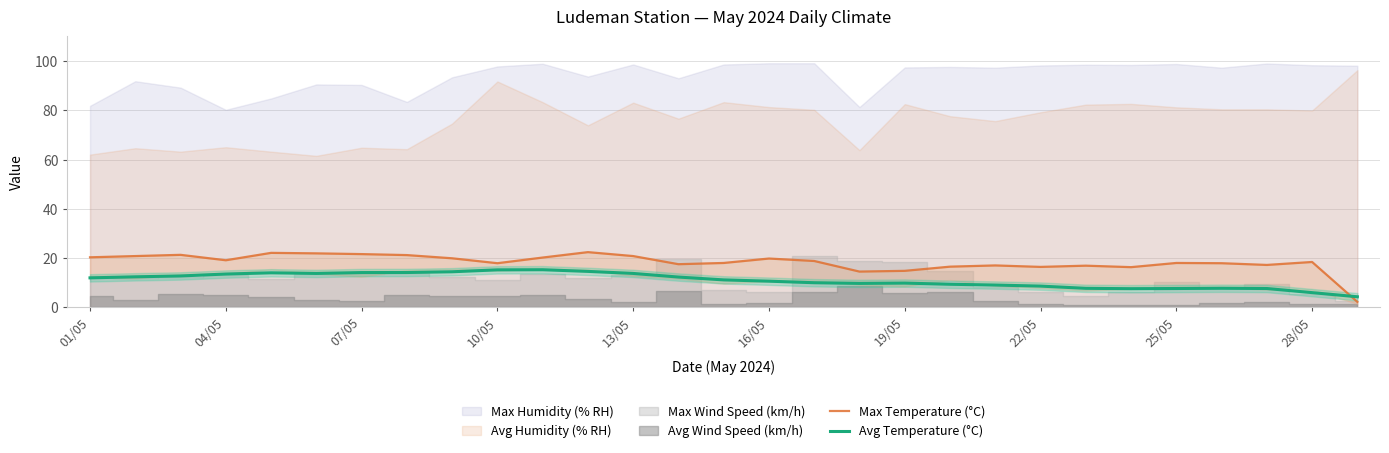

What is the average value of the Max Temperature (°C) series?

18.3